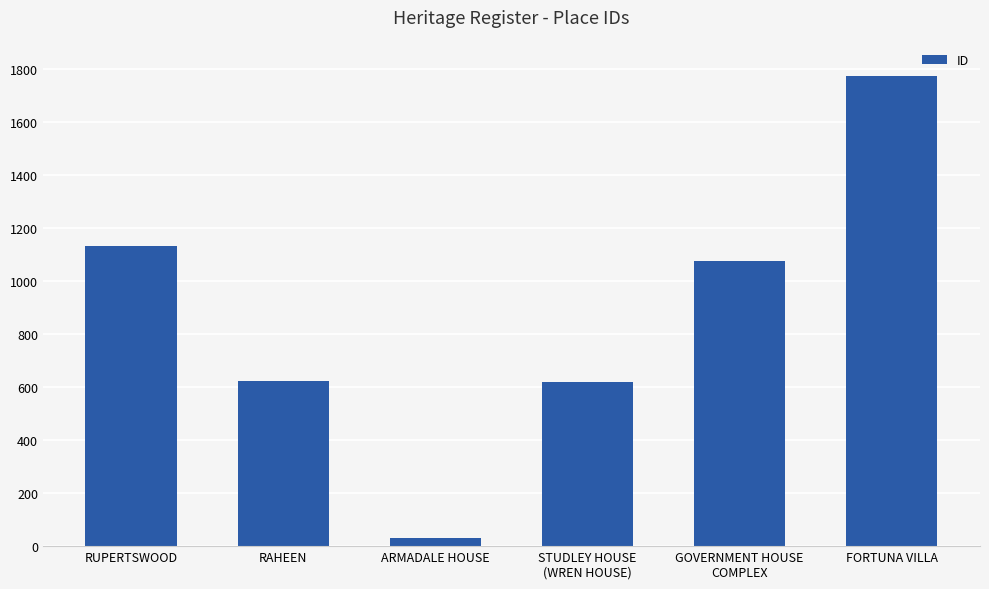

What is the label of the 2nd bar from the left?

RAHEEN